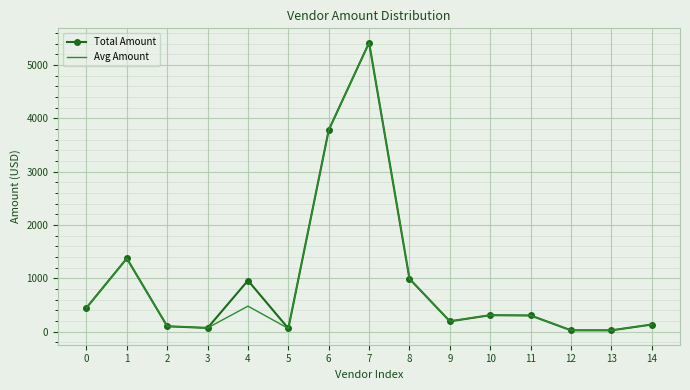

The value of Total Amount at 10 is 311.0. True or false?

True